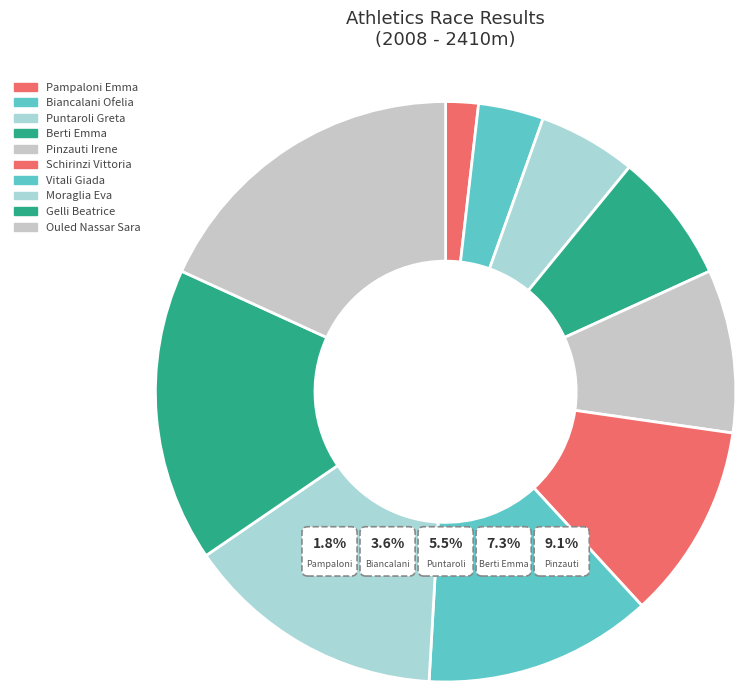

What is the ratio of the value at Pampaloni Emma to the value at Ouled Nassar Sara?

0.1